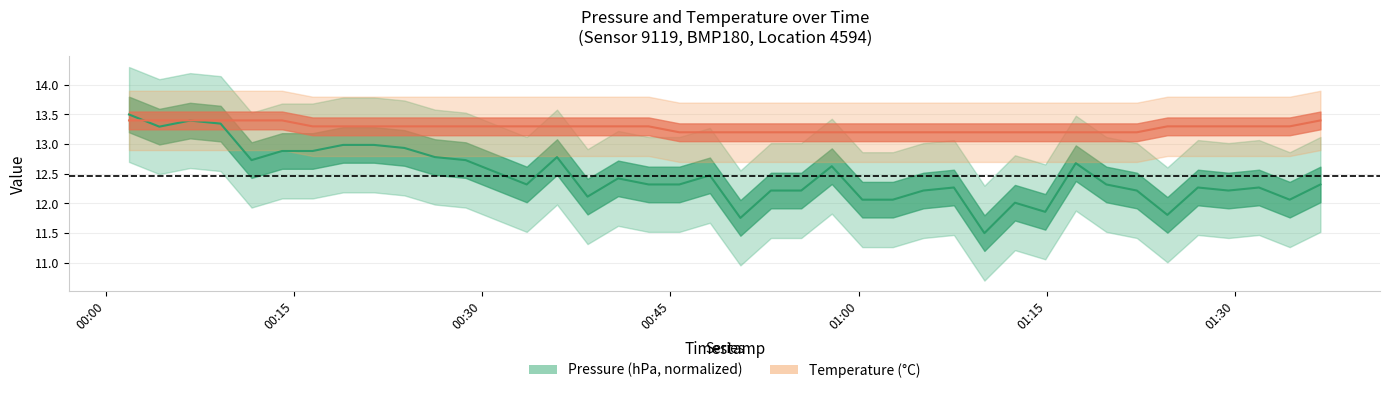

How many distinct data groups are displayed?

2